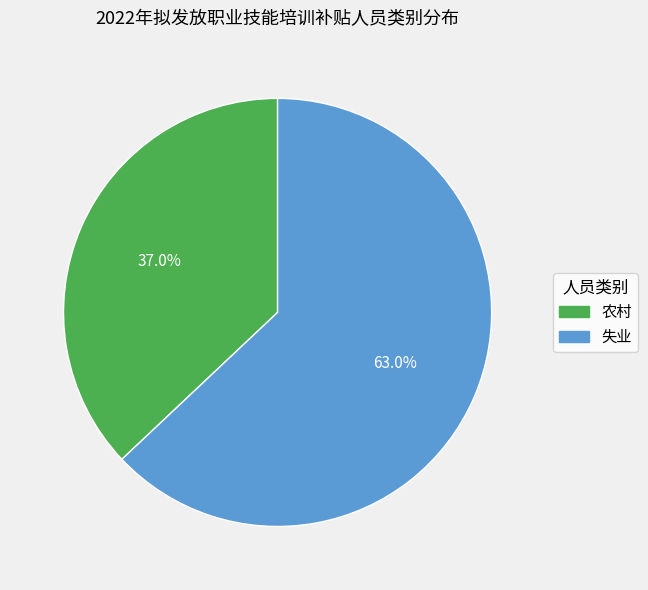

Count the number of slices in the pie.

2